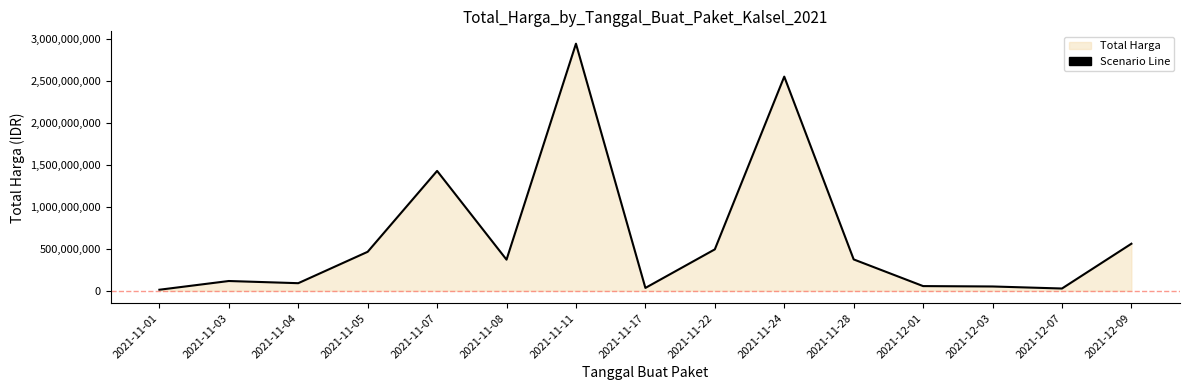

At which category does the data reach its first local valley?

2021-11-04